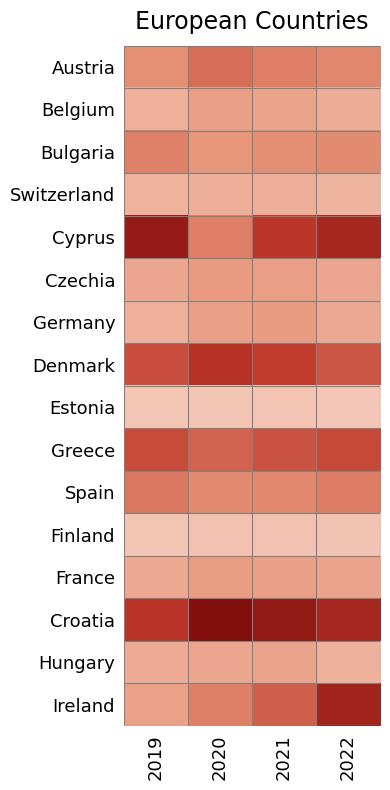

Which series has the largest total across all categories?

Croatia